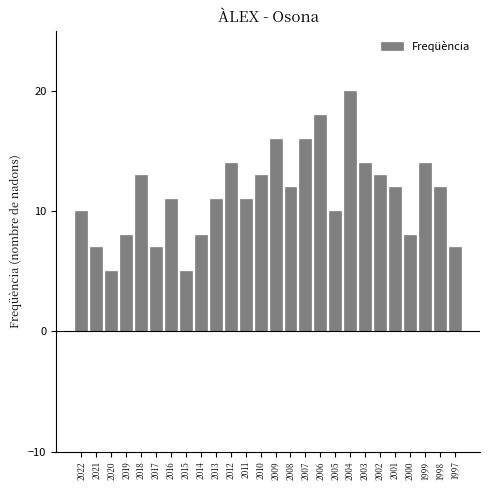

What is the sum of the values at 1999 and 2022?

24